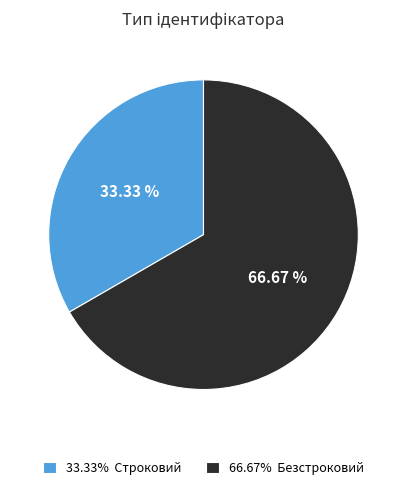

Is there a majority slice in this chart?

Yes